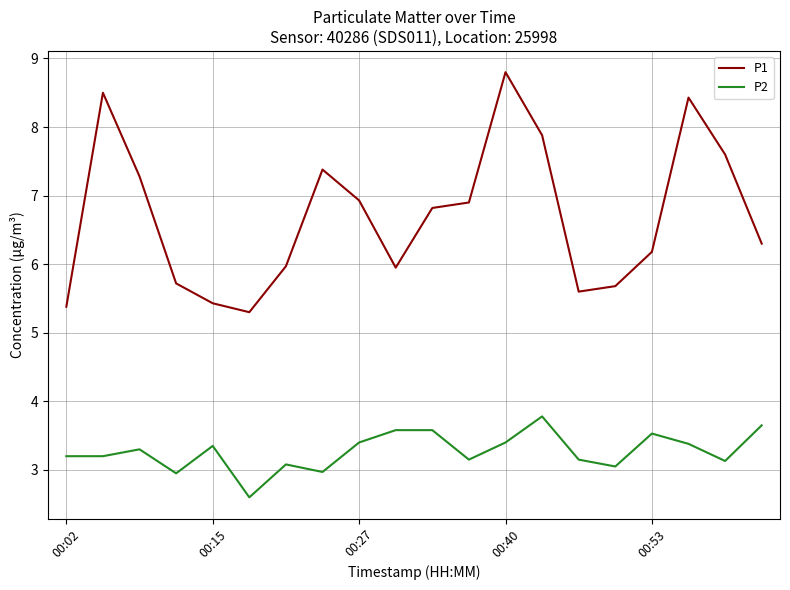

True or false: P2 and P1 intersect in this chart.

False